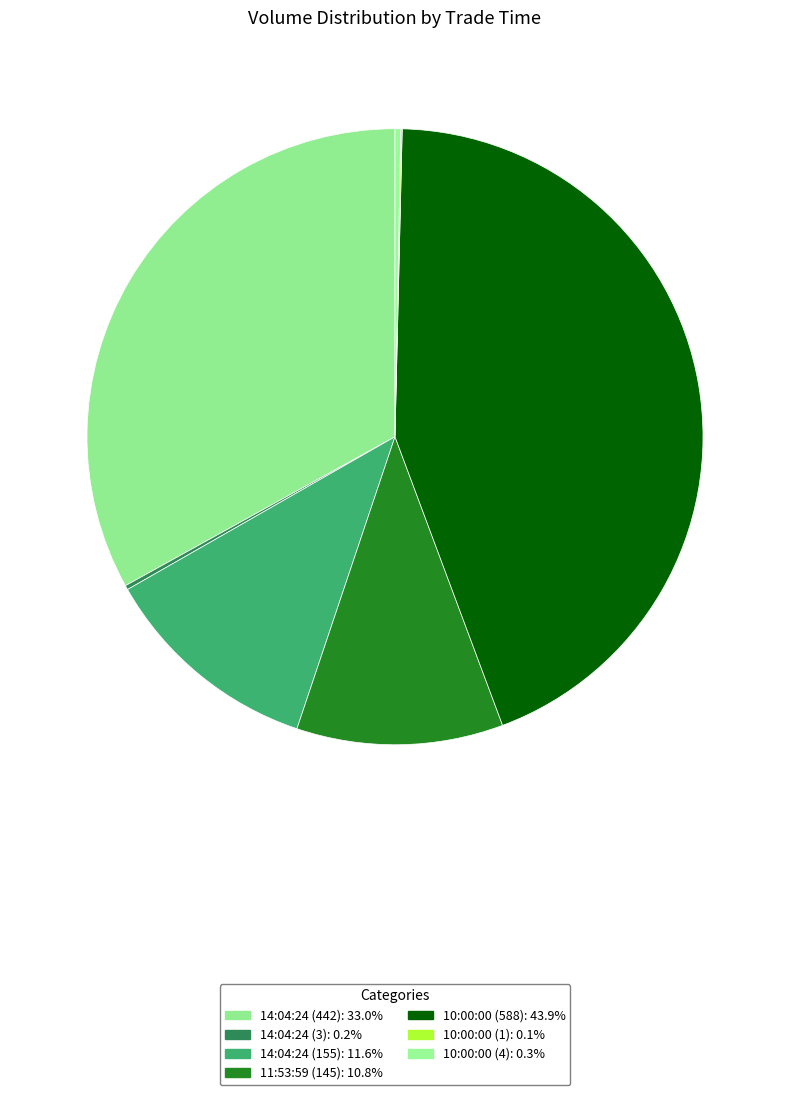

How many slices are in this pie chart?

7